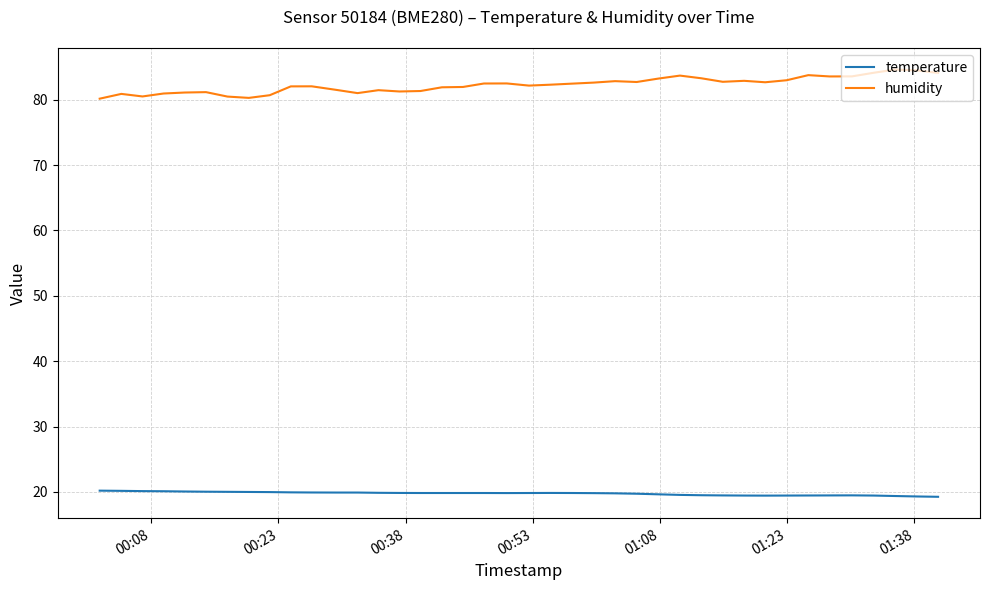

What is the lowest value of the humidity series?

80.2